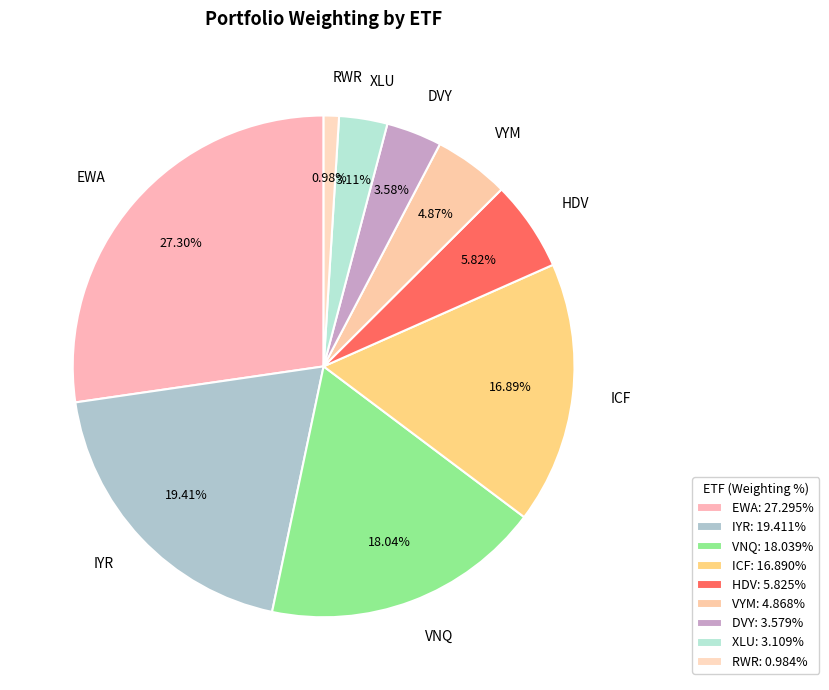

Count the number of slices in the pie.

9